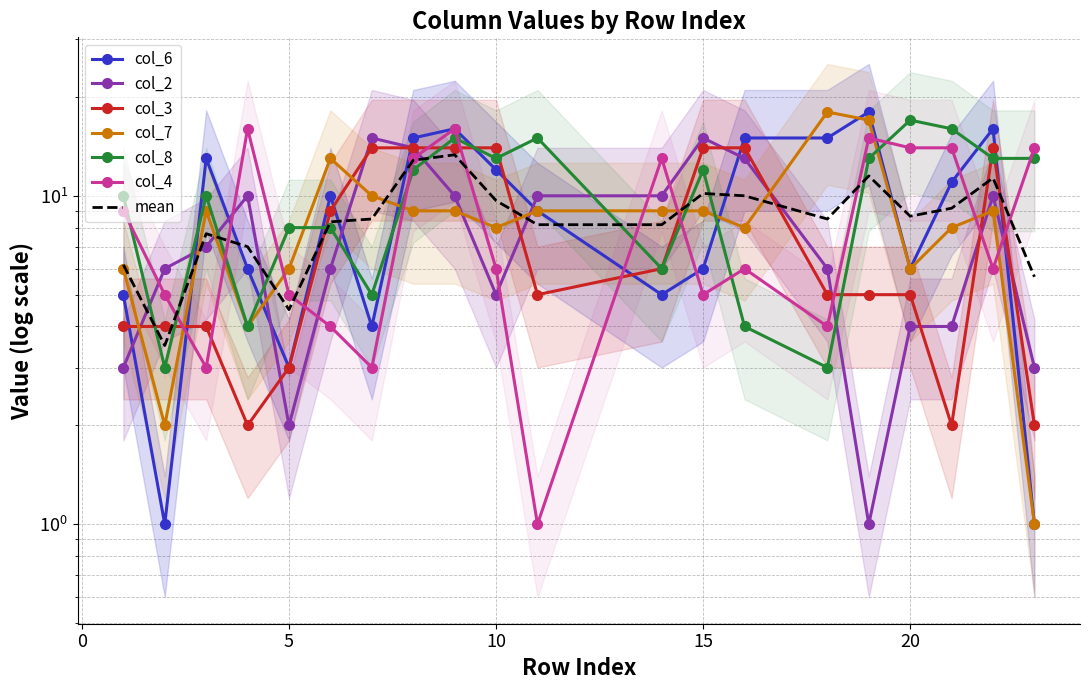

Is the value of col_7 at 2 greater than the value of col_3 at 21?

No